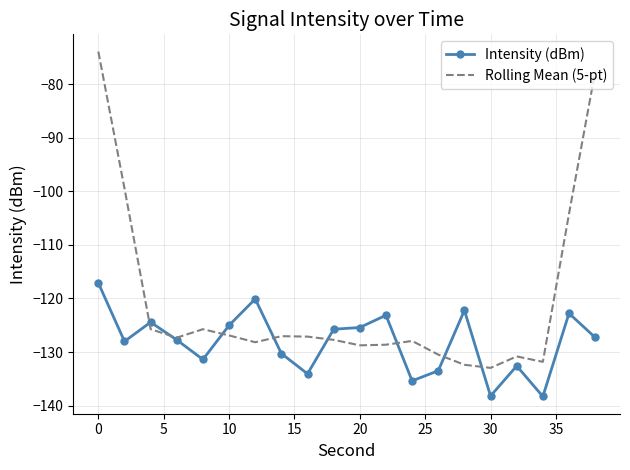

At how many categories does at least one series exceed -99?

2